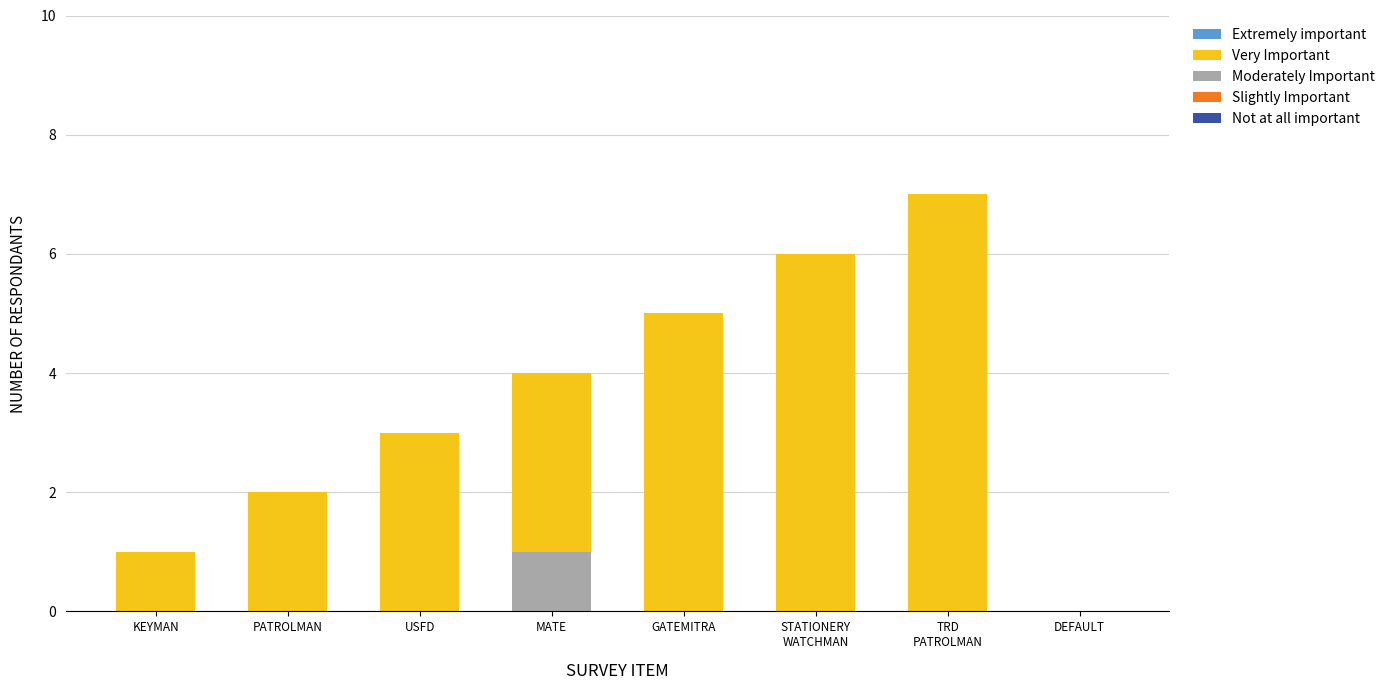

Is it true that Moderately Important equals 0 at DEFAULT?

True